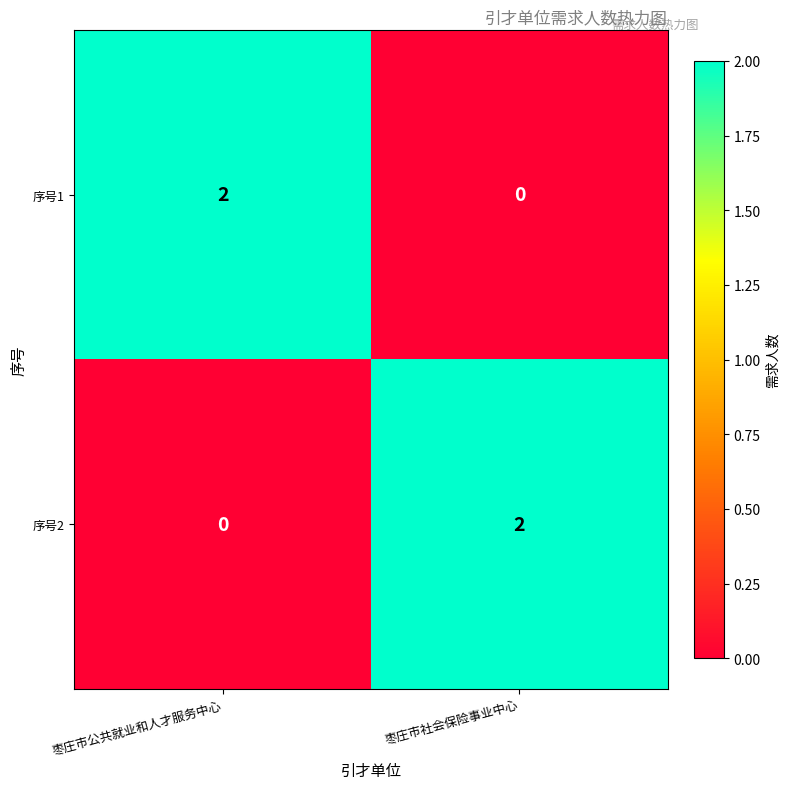

Rank the series at 枣庄市公共就业和人才服务中心 from lowest to highest value.

序号2, 序号1